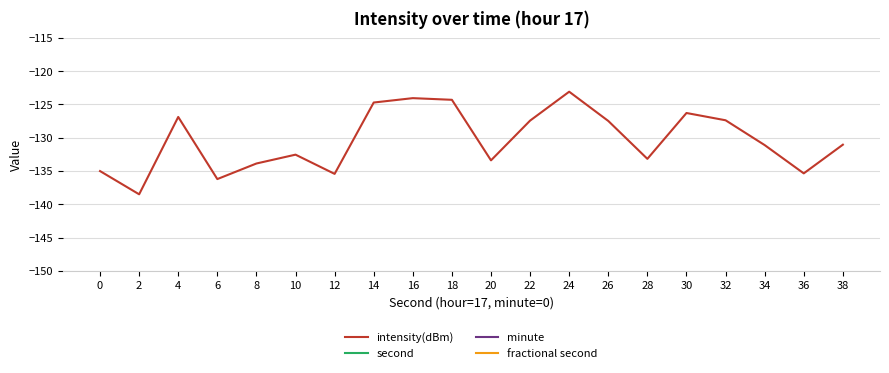

True or false: intensity(dBm) and second intersect in this chart.

False